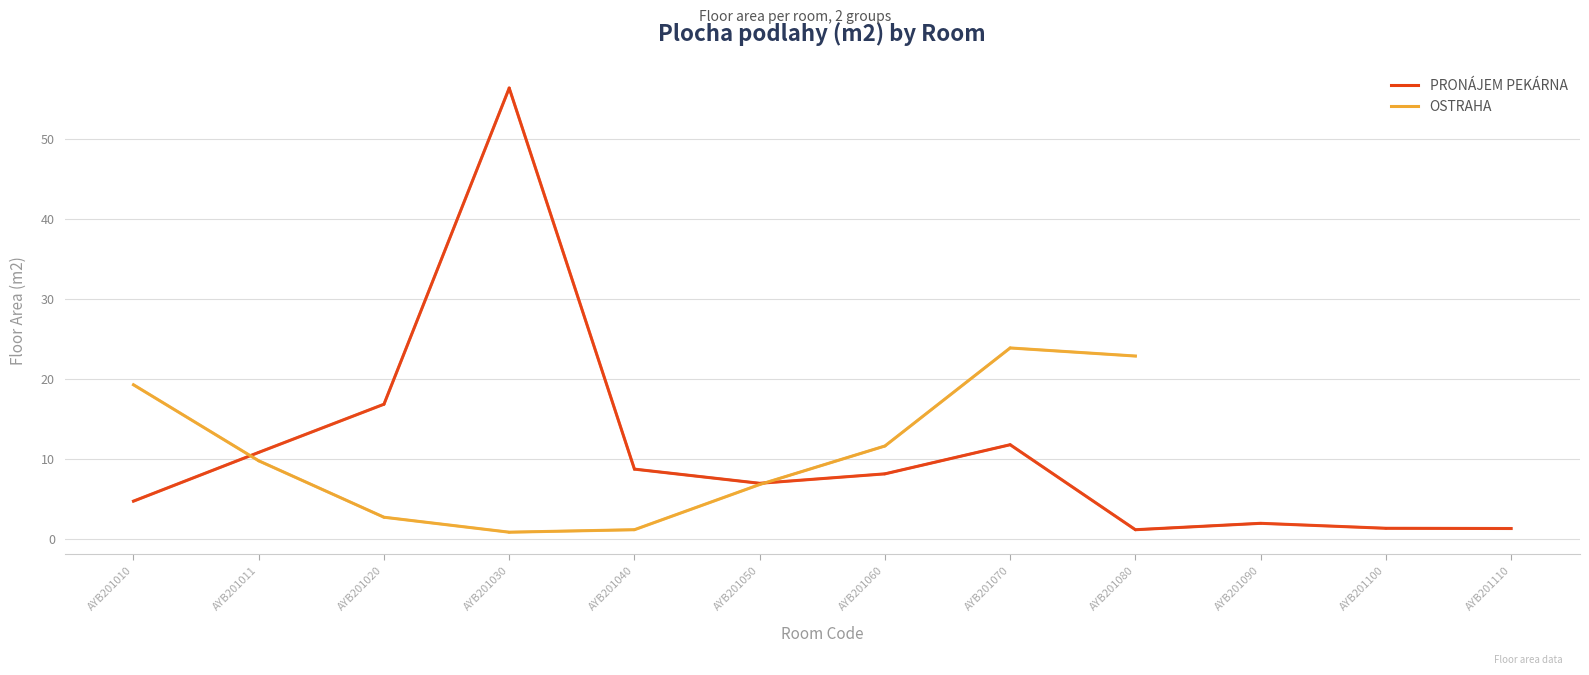

What are all the series names shown in the legend?

PRONÁJEM PEKÁRNA, OSTRAHA